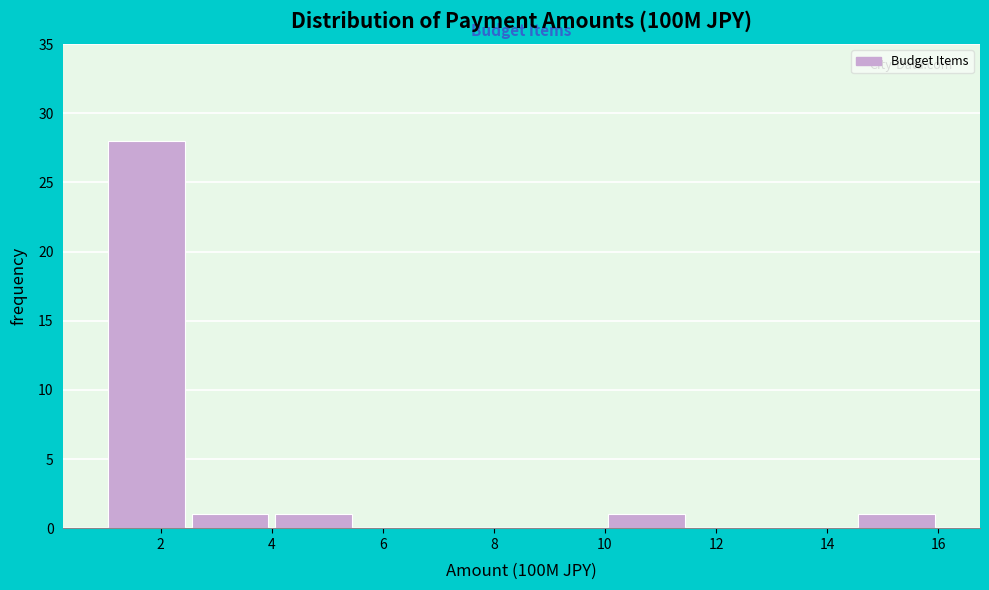

Over which range of the x-axis is the bar tallest?

1.0 to 2.5